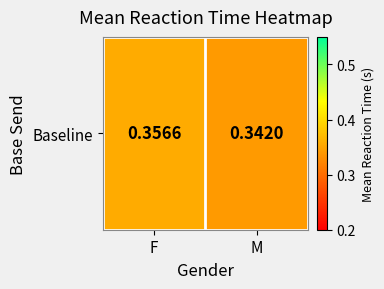

Rank the categories by value from lowest to highest.

M, F